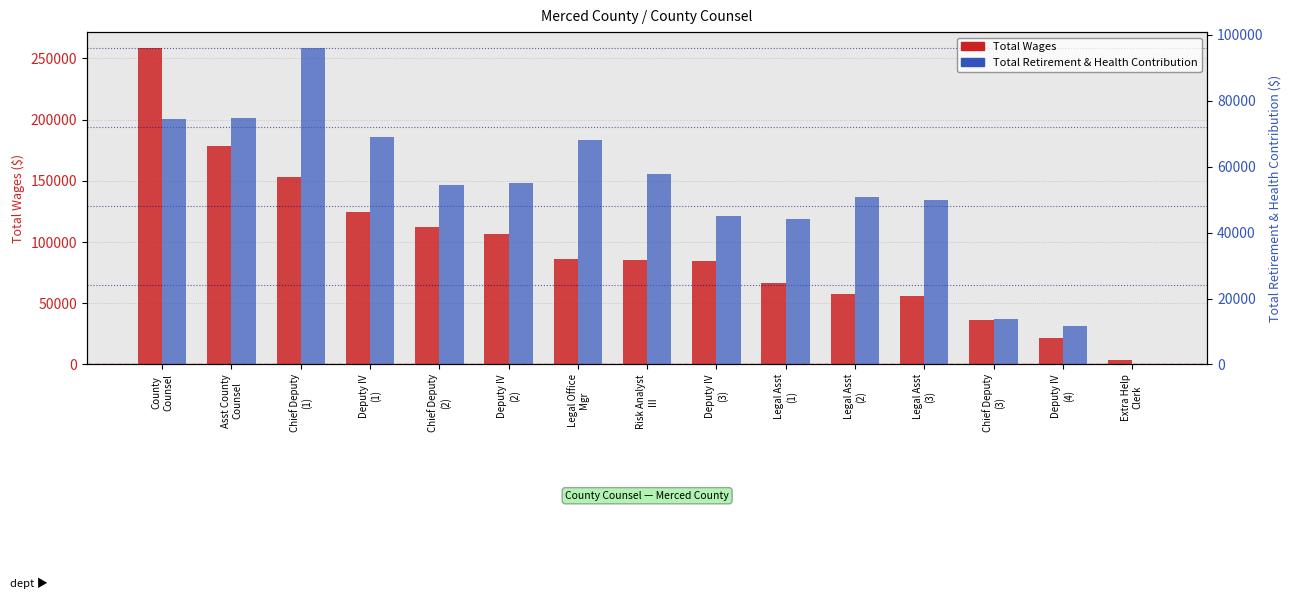

How many distinct data groups are displayed?

2